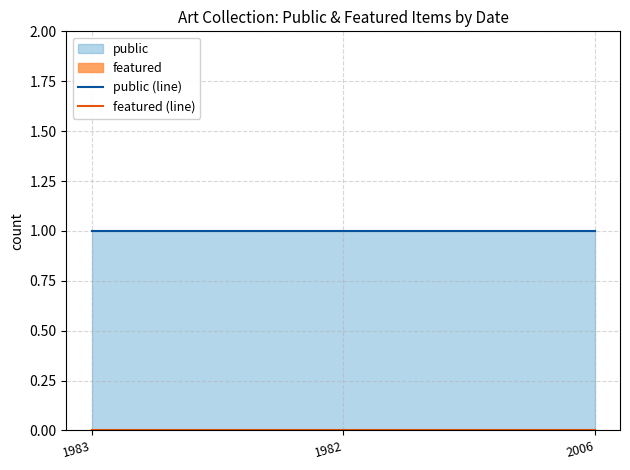

Which series has the largest total across all categories?

public (line)